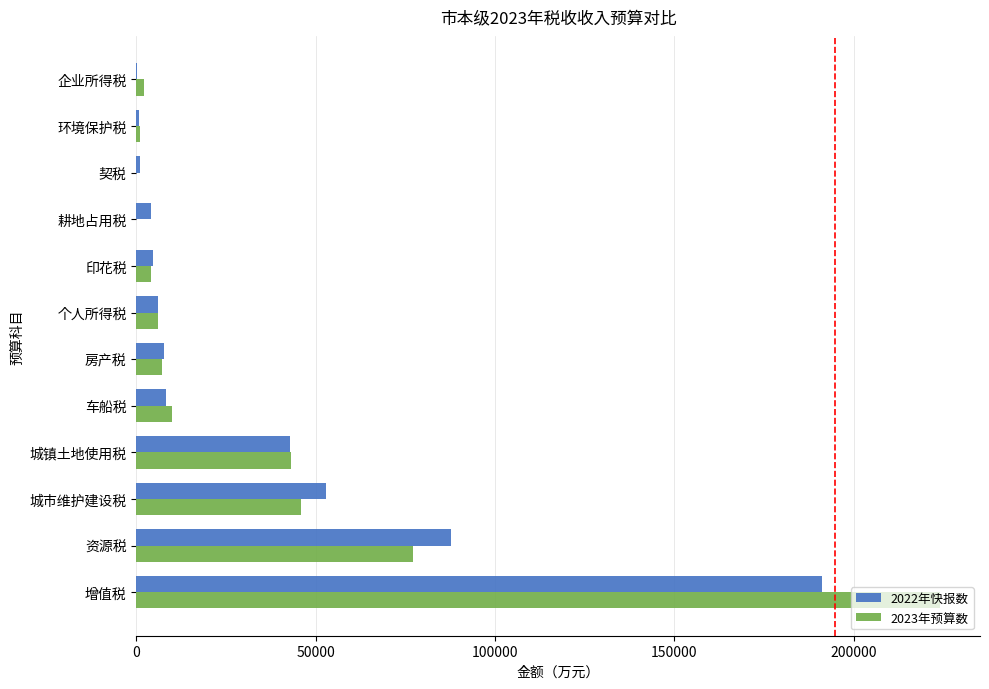

What is the maximum value shown in the chart?

224000